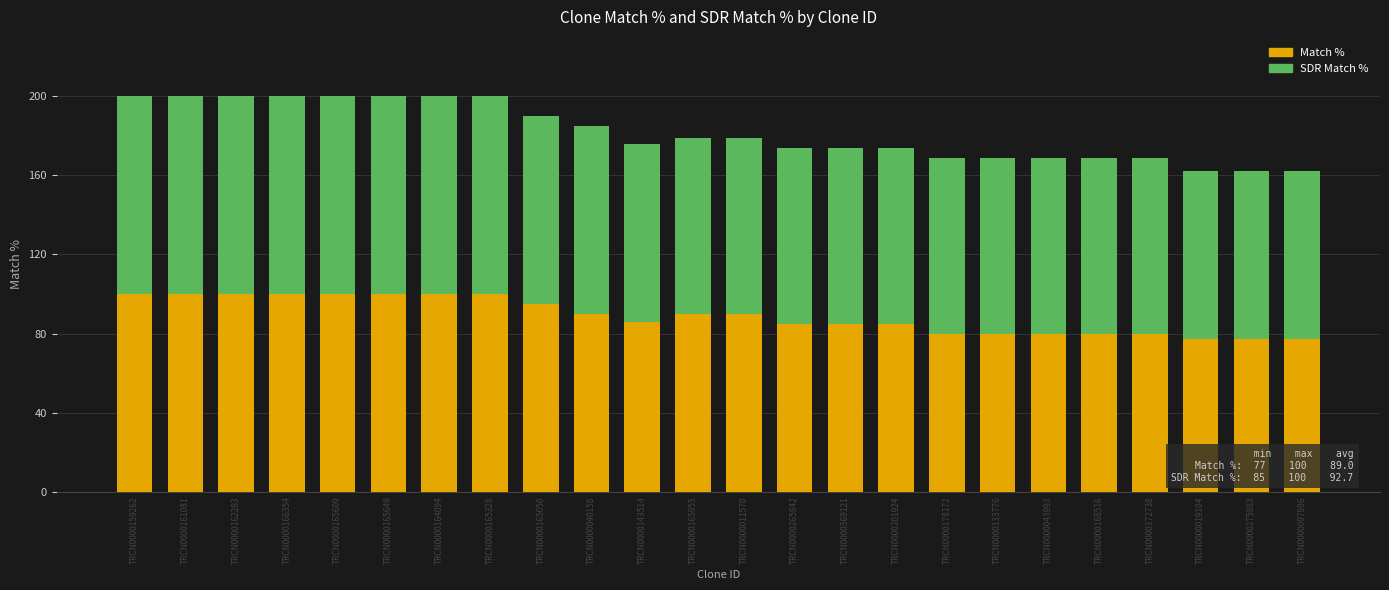

What is the minimum value for Match %?

77